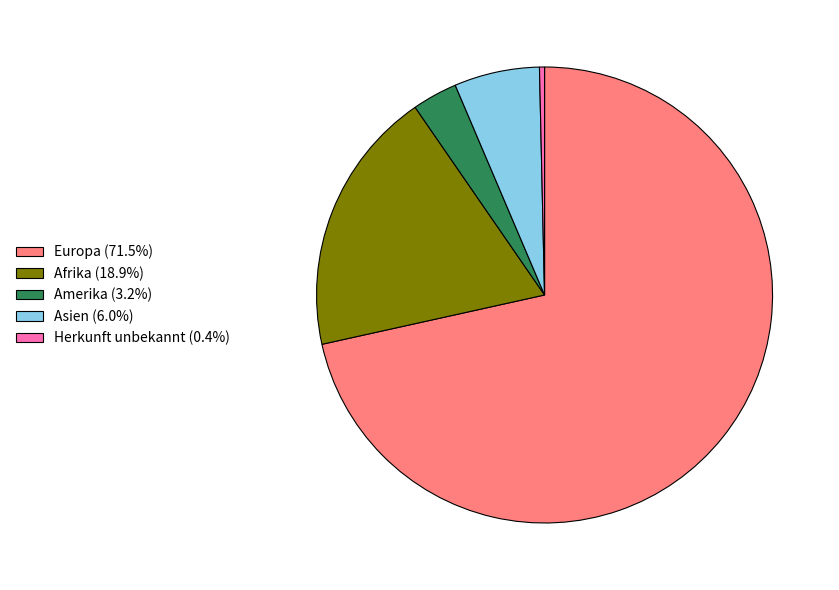

Is Europa (71.5%) the majority of the pie?

Yes